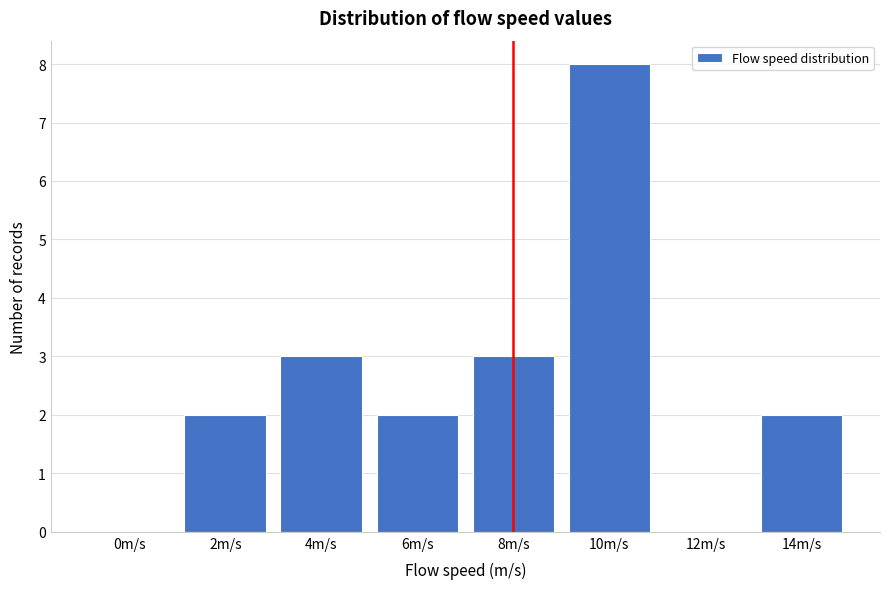

Reading left to right, extract all data points from this chart.

0m/s=0	2m/s=2	4m/s=3	6m/s=2	8m/s=3	10m/s=8	12m/s=0	14m/s=2